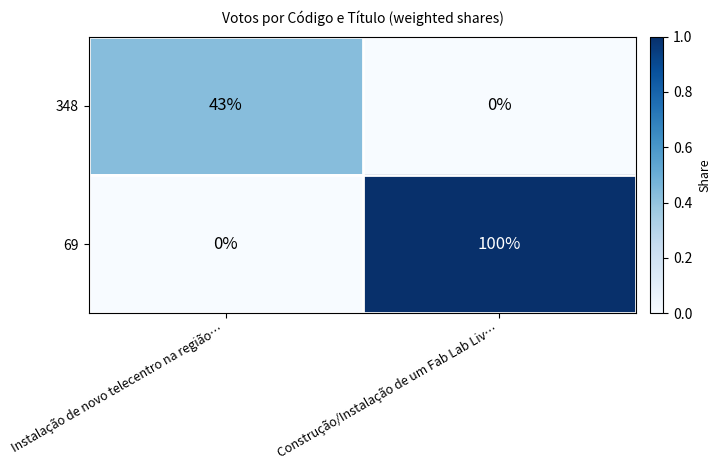

The value of 69 at Construção/Instalação de um Fab Lab Liv… is 36. True or false?

False